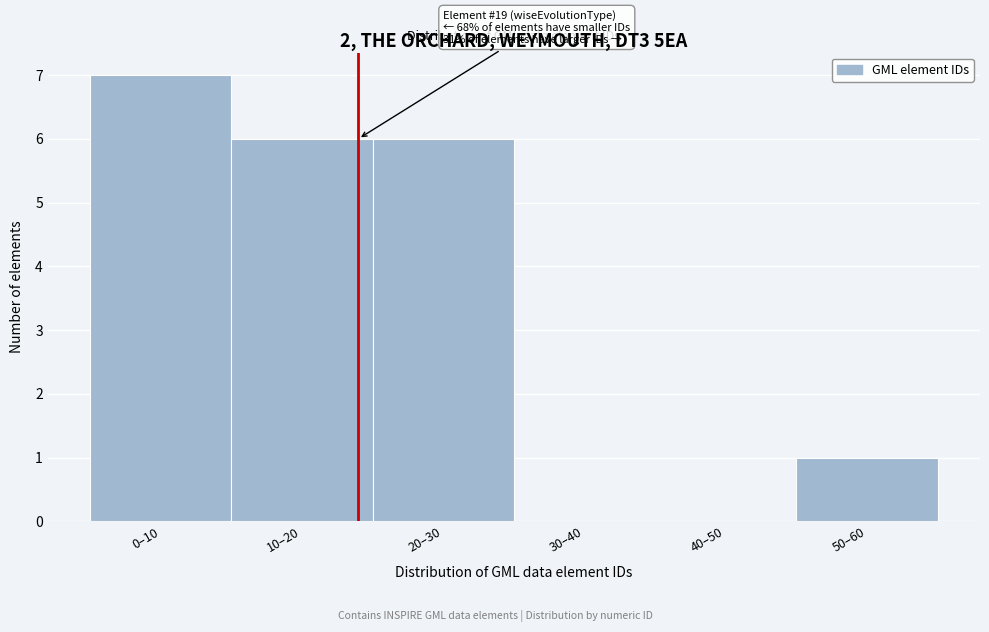

Reading right to left, transcribe all the data shown in this chart.

50–60=1	40–50=0	30–40=0	20–30=6	10–20=6	0–10=7